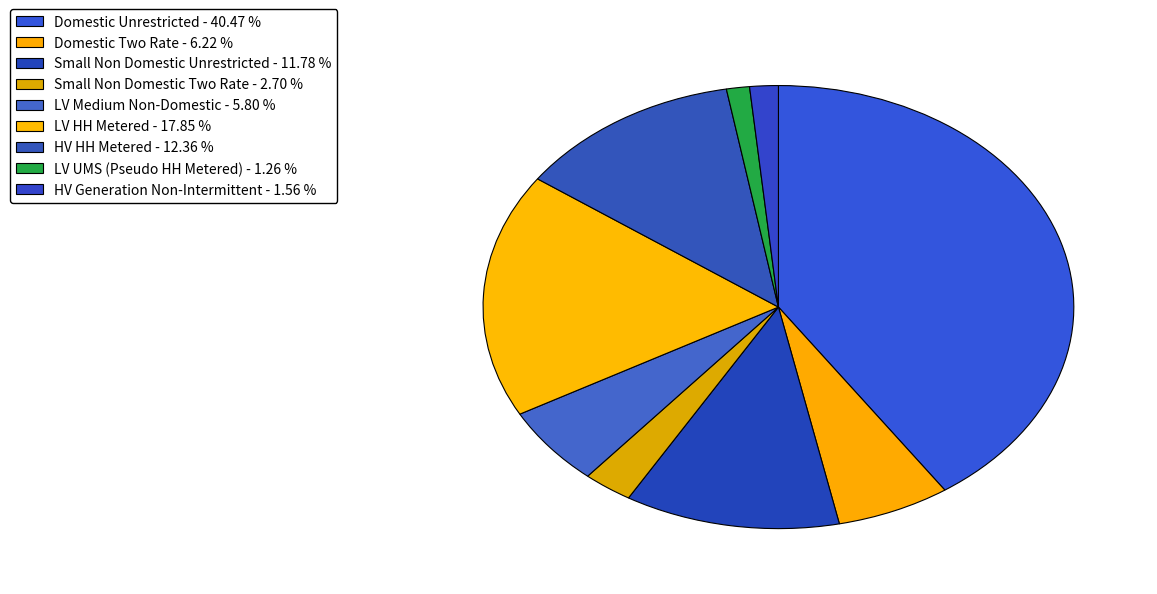

Do LV Medium Non-Domestic and HV HH Metered together represent more than half of the pie?

No